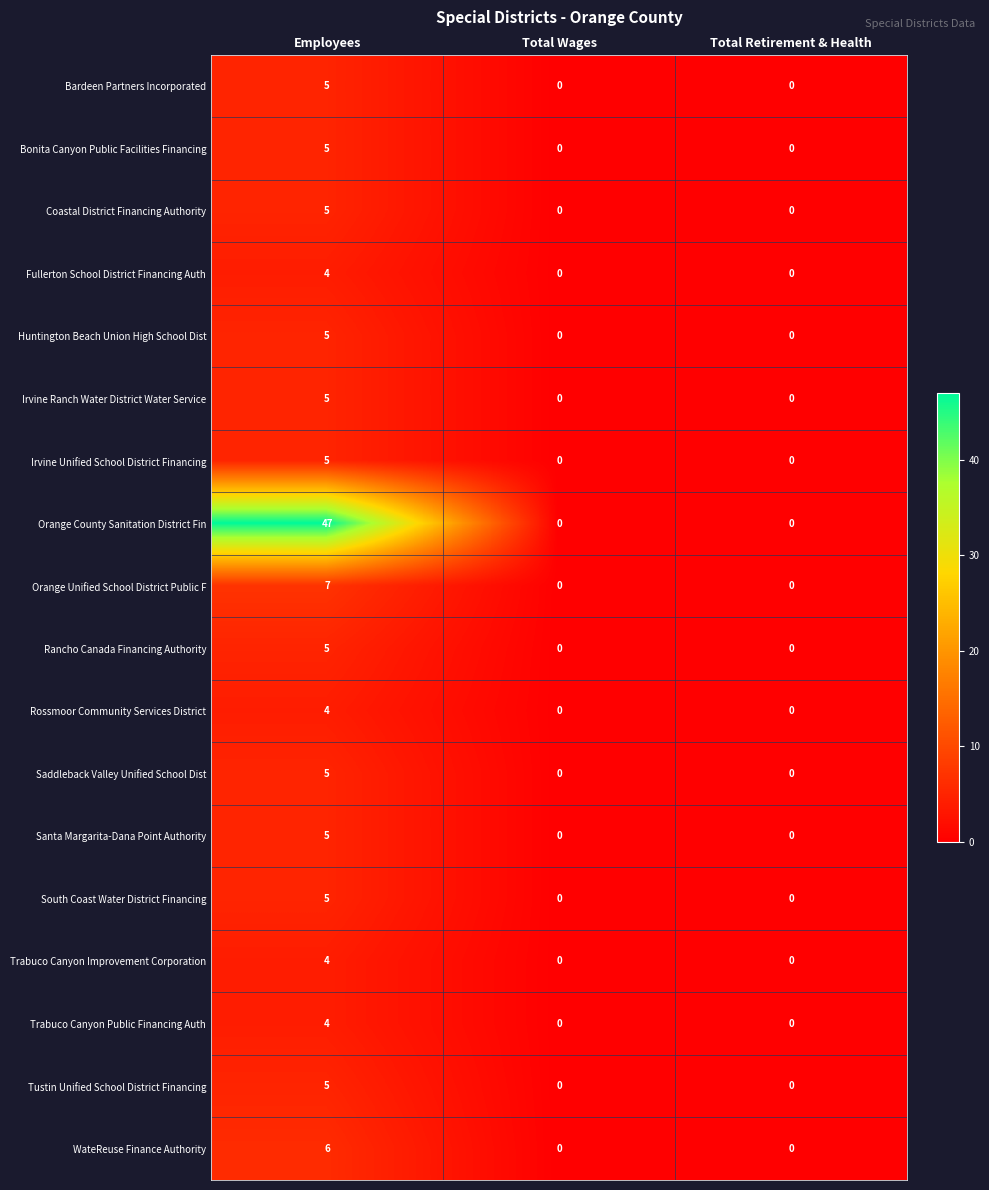

What is the difference between the maximum and minimum values in the WateReuse Finance Authority series?

6